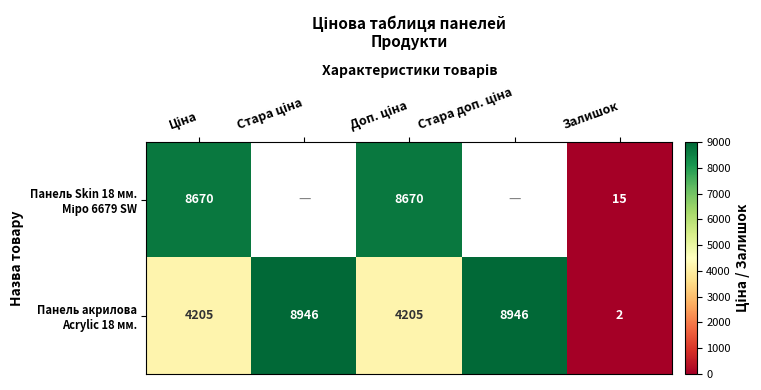

At which label is Панель акрилова Acrylic 18 мм. closest to 4474?

Доп. ціна